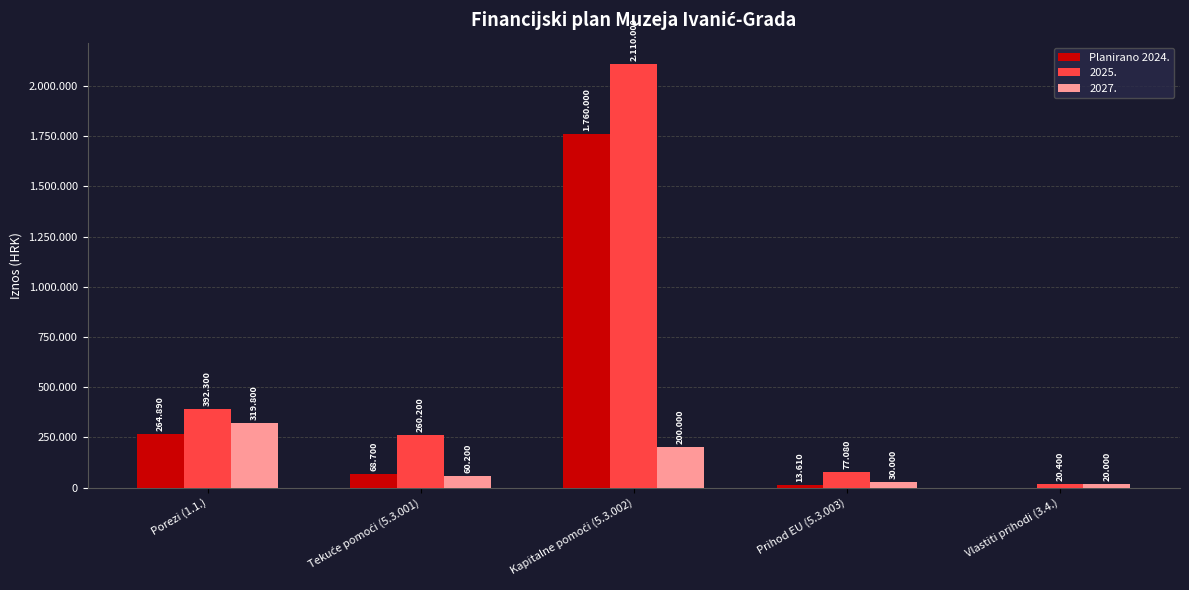

What position from the right is Kapitalne pomoći (5.3.002)?

3